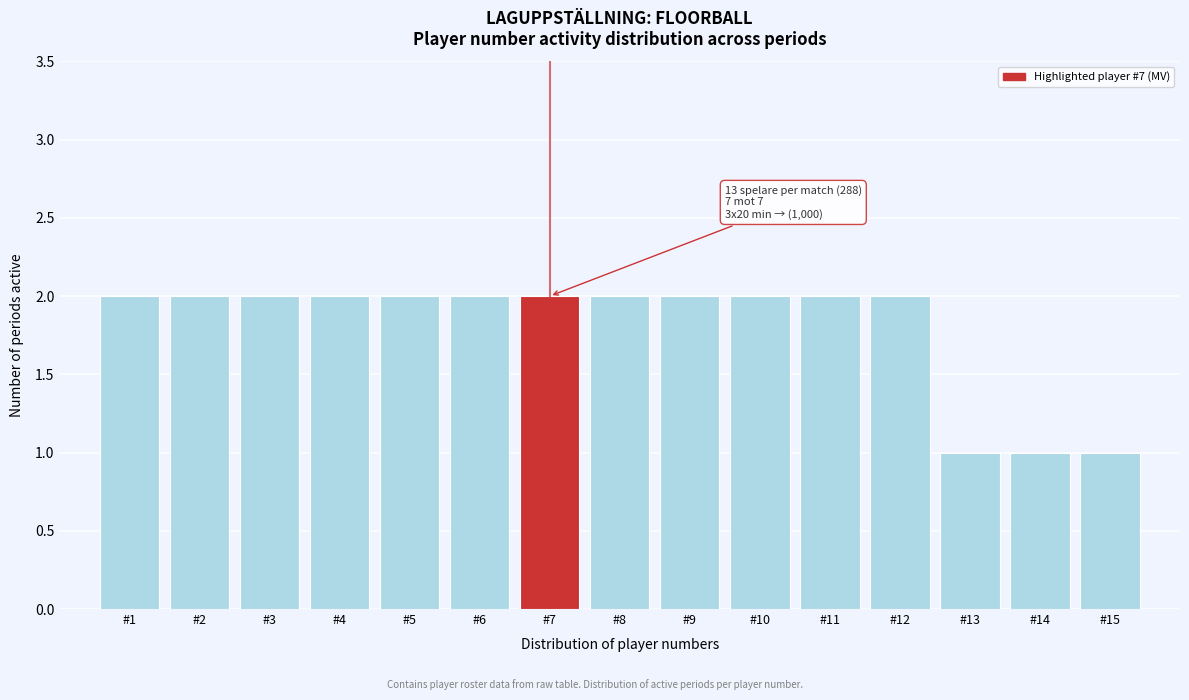

Reading left to right, extract all data points from this chart.

2	2	2	2	2	2	2	2	2	2	2	2	1	1	1